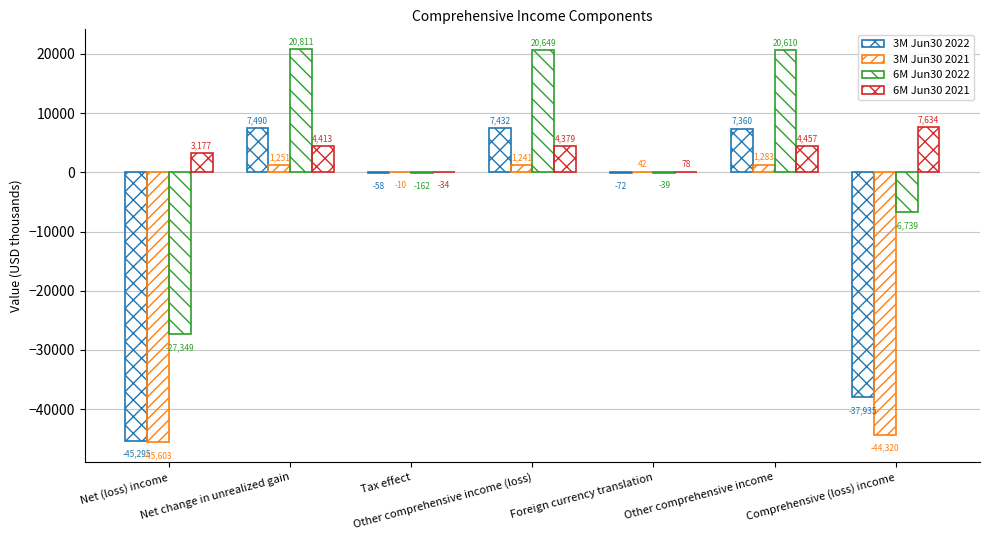

What is the maximum value for 3M Jun30 2021?

1283